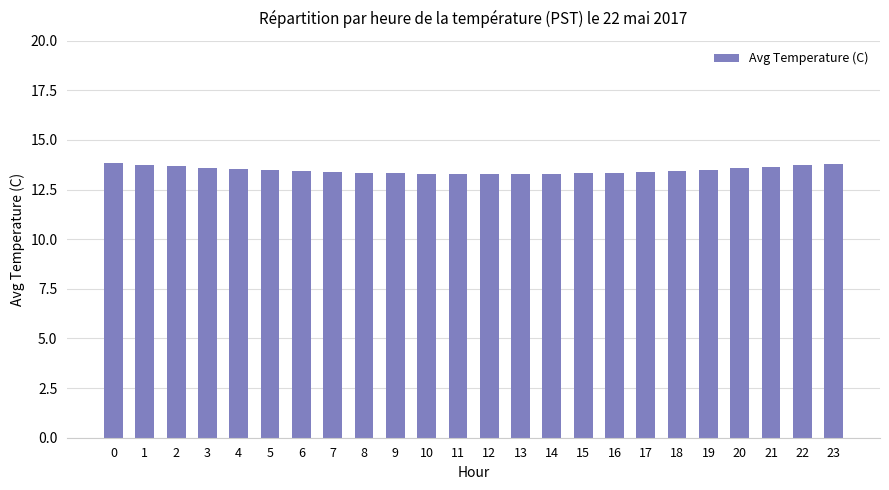

True or false: the data shows 24.3 at 21.

False